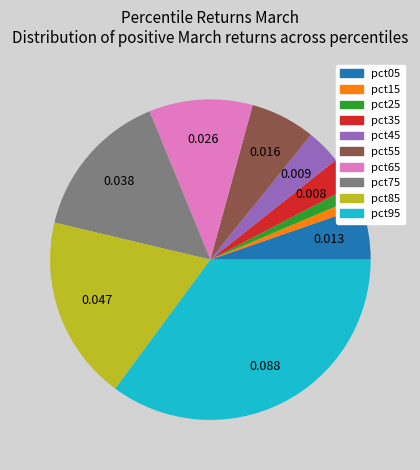

Is there a majority slice in this chart?

No